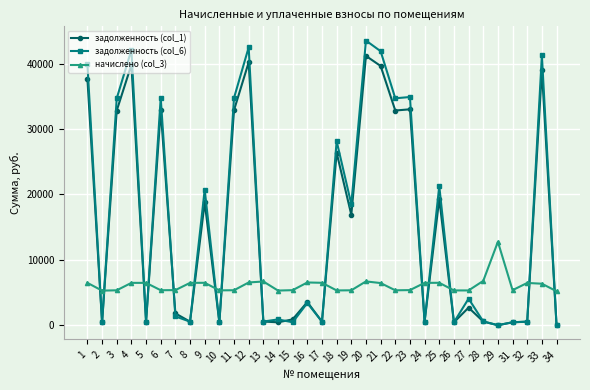

List the series in order of their peak value, highest first.

задолженность (col_6), задолженность (col_1), начислено (col_3)